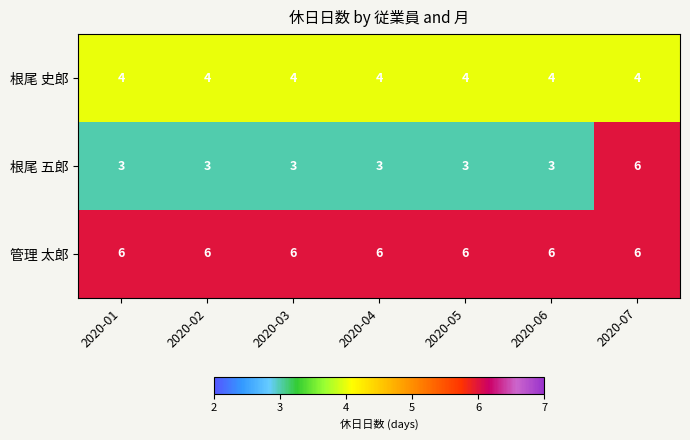

What is the spread (max minus min) of values at 2020-07?

2